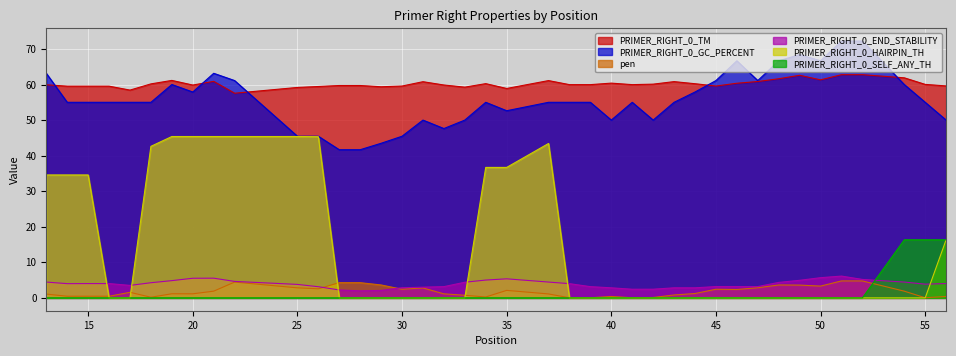

How many data points does each series have?

40